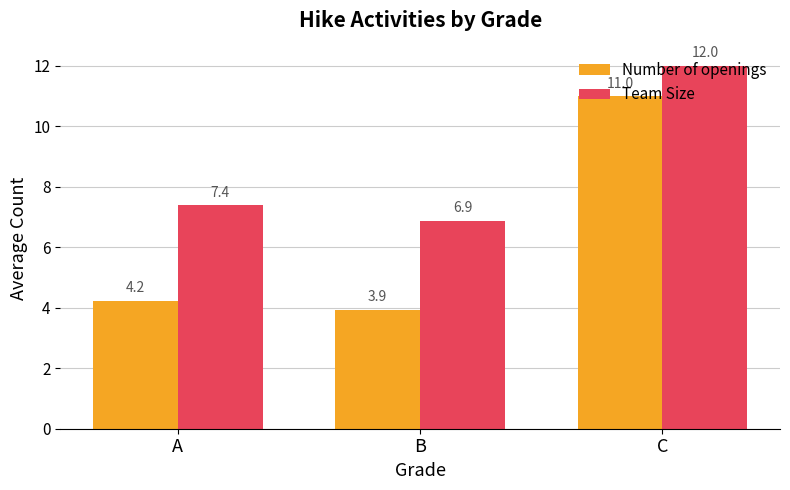

What is the difference between the second highest and minimum values in the Team Size series?

0.5